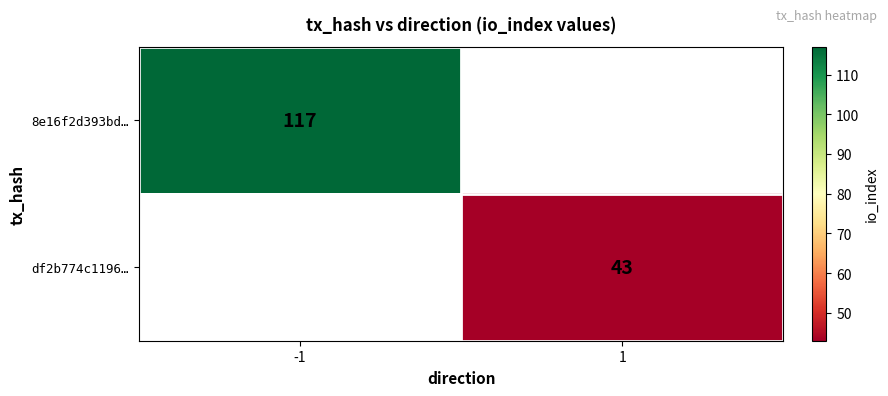

The df2b774c1196… series shows 43 at 1. True or false?

True